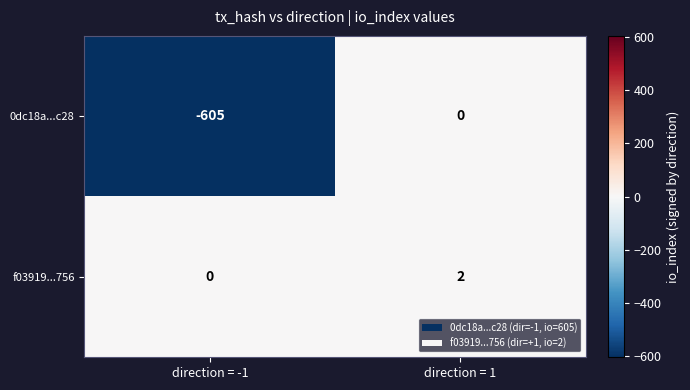

Which series has the largest total across all categories?

f03919...756